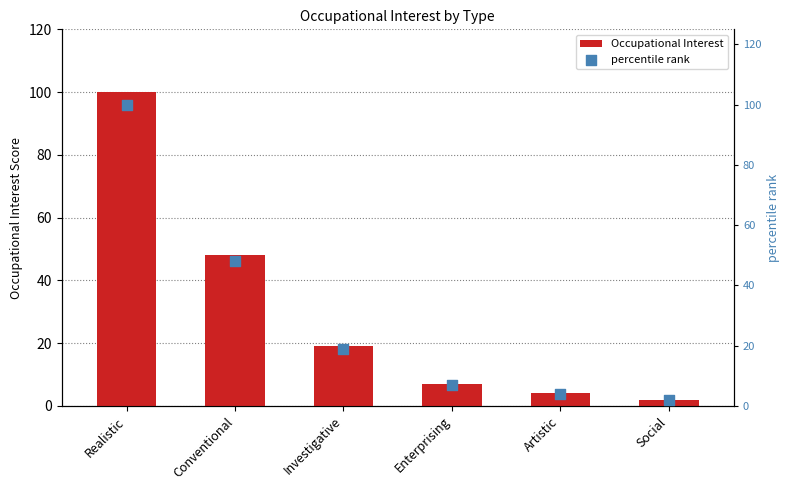

At how many categories does at least one series exceed 20?

2